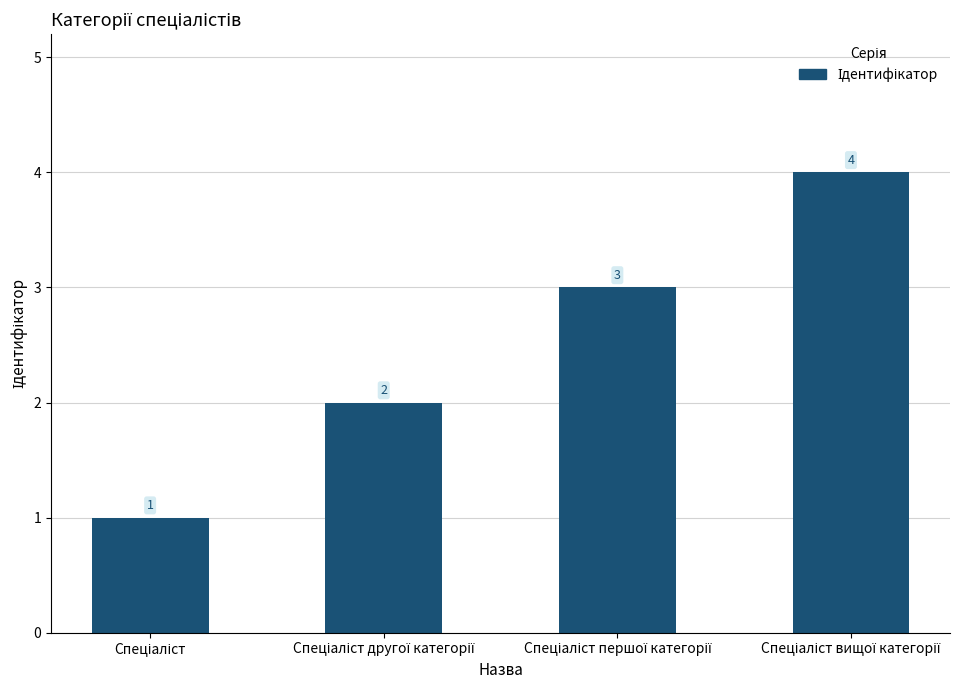

Reading left to right, list all the values displayed in this chart.

1	2	3	4